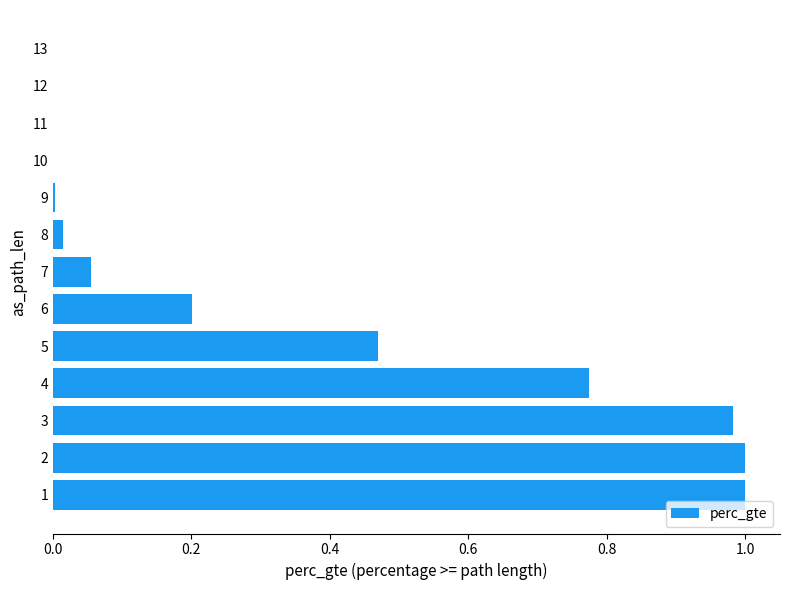

Are the bars horizontal?

Yes